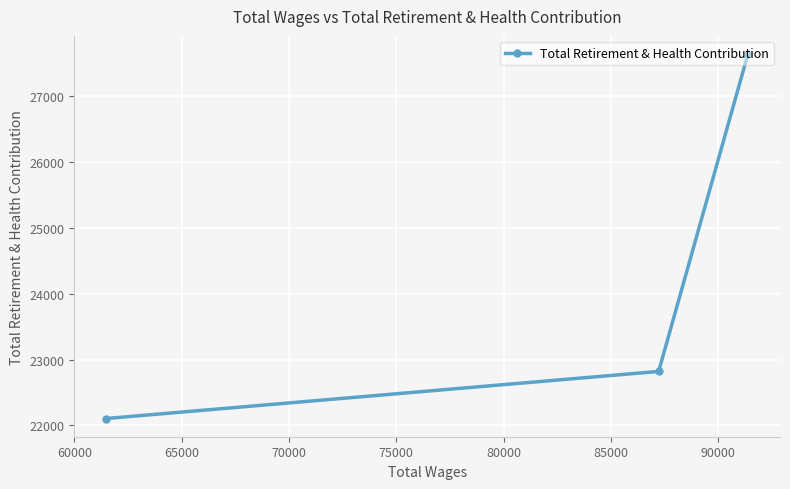

What is the sum of all values?

72566